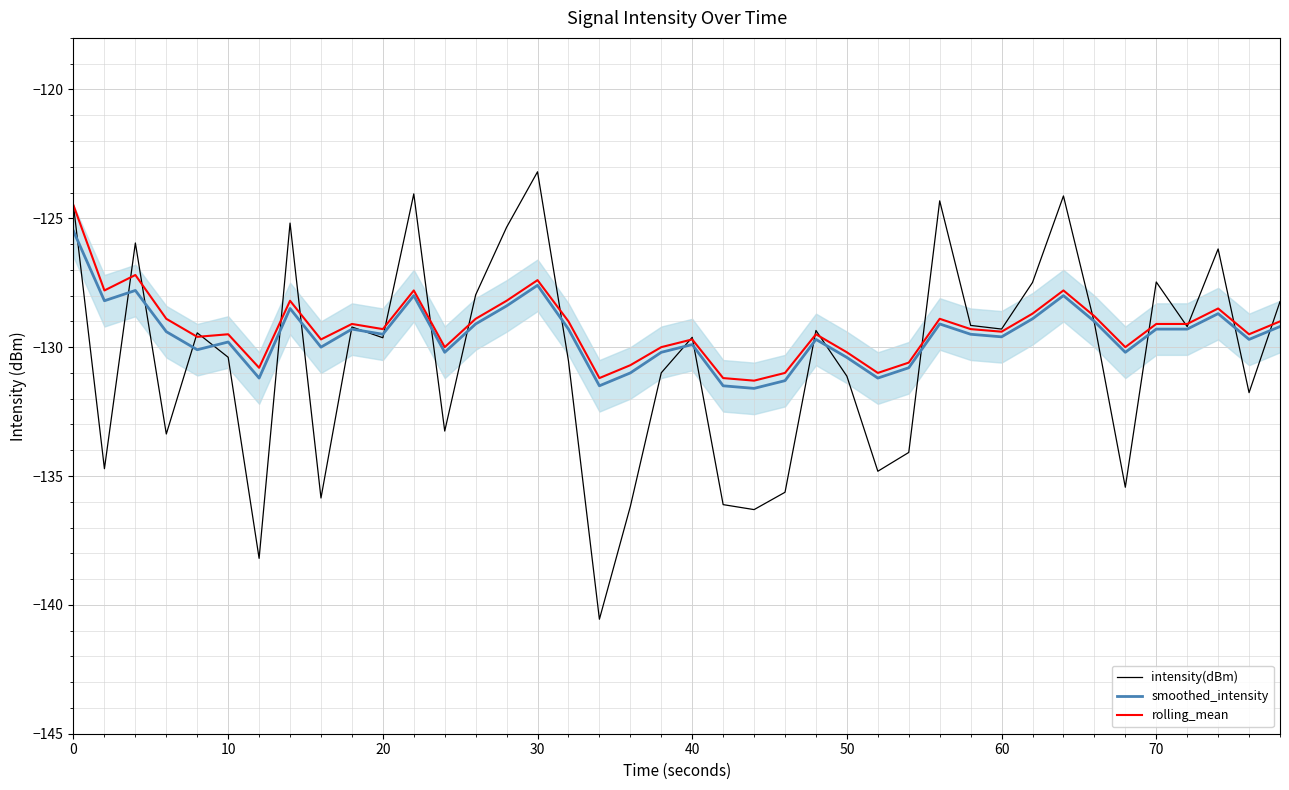

What is the lowest value of the intensity(dBm) series?

-140.6